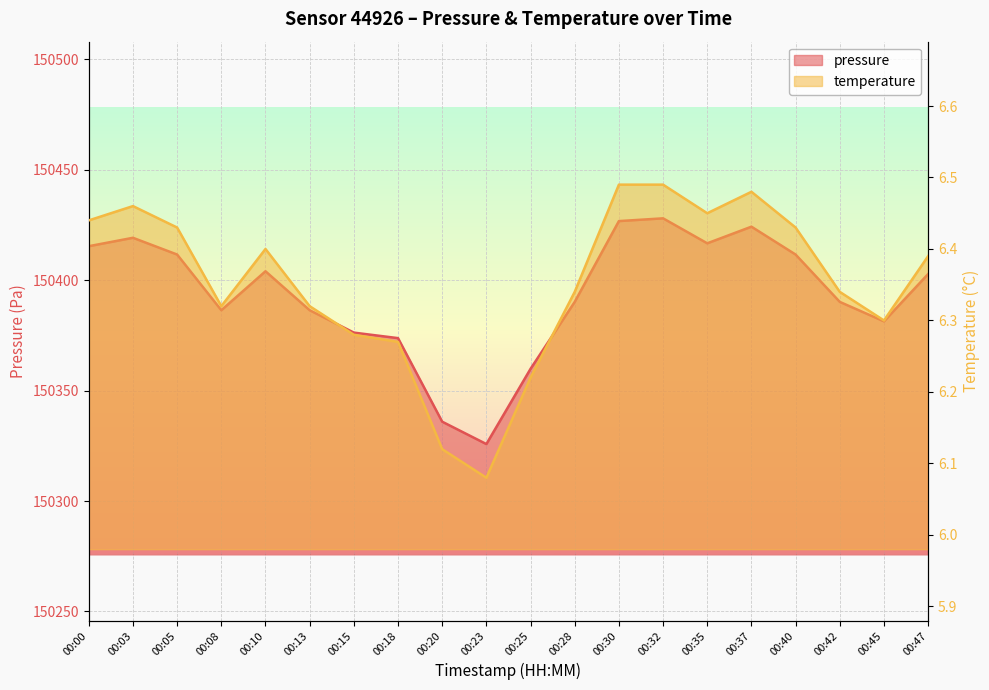

Reading left to right, list all the values displayed in this chart.

pressure: 00:00=150415.4	00:03=150419.2	00:05=150411.6	00:08=150386.4	00:10=150404.1	00:13=150386.4	00:15=150376.3	00:18=150373.8	00:20=150335.9	00:23=150325.8	00:25=150359.9	00:28=150390.2	00:30=150426.8	00:32=150428.0	00:35=150416.7	00:37=150424.2	00:40=150411.6	00:42=150390.2	00:45=150381.4	00:47=150402.8
temperature: 00:00=6.4	00:03=6.5	00:05=6.4	00:08=6.3	00:10=6.4	00:13=6.3	00:15=6.3	00:18=6.3	00:20=6.1	00:23=6.1	00:25=6.2	00:28=6.3	00:30=6.5	00:32=6.5	00:35=6.5	00:37=6.5	00:40=6.4	00:42=6.3	00:45=6.3	00:47=6.4